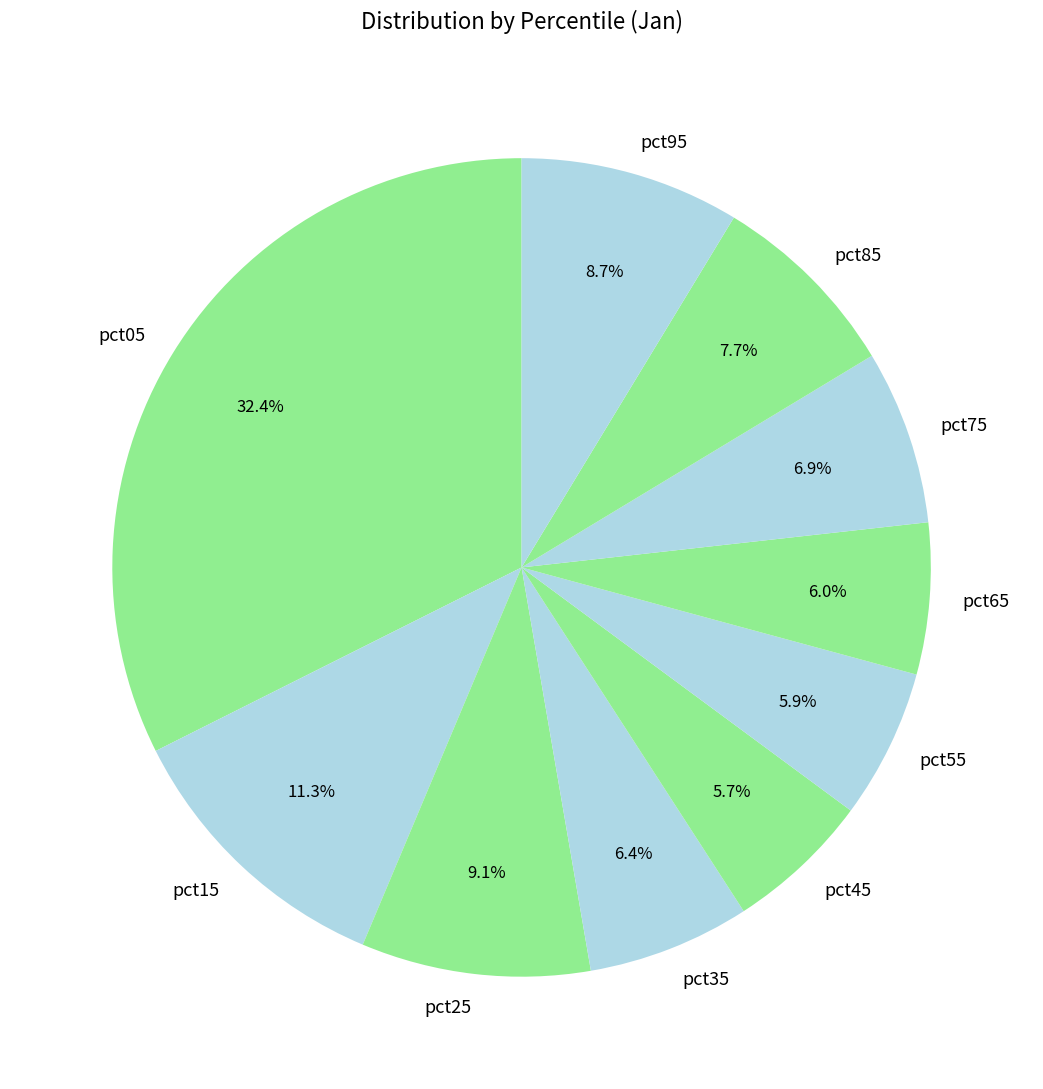

Is it true that pct75 is 19% of the pie?

False